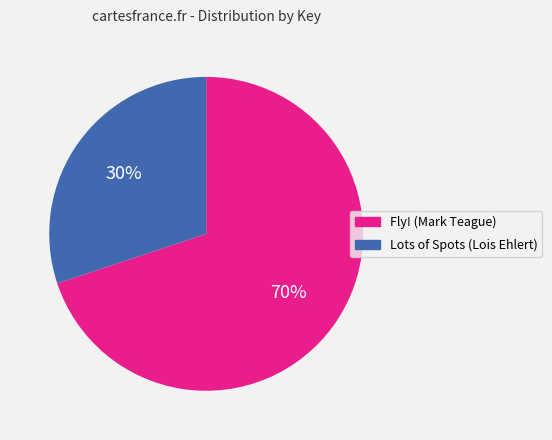

To the nearest percent, what percentage of the pie is Lots of Spots (Lois Ehlert)?

30%